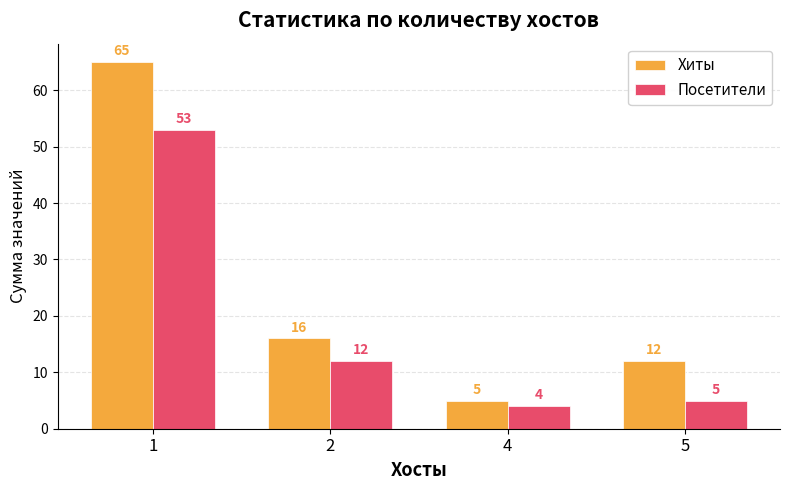

Reading left to right, what are all the values shown in this chart?

Хиты: 1=65	2=16	4=5	5=12
Посетители: 1=53	2=12	4=4	5=5